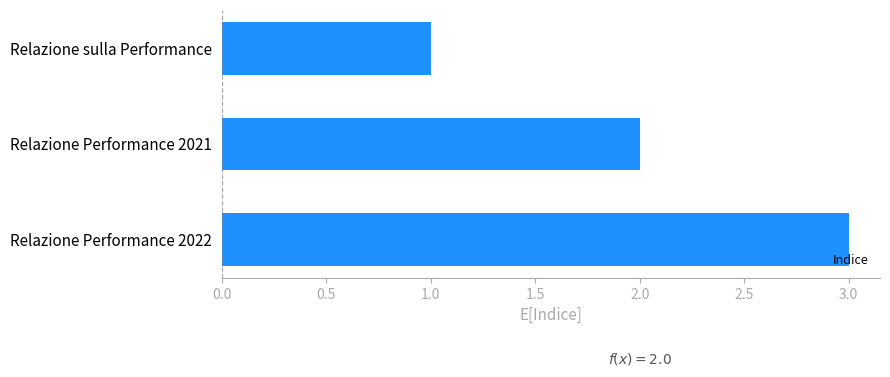

What is the ratio of the value at Relazione sulla Performance to the value at Relazione Performance 2021?

0.5